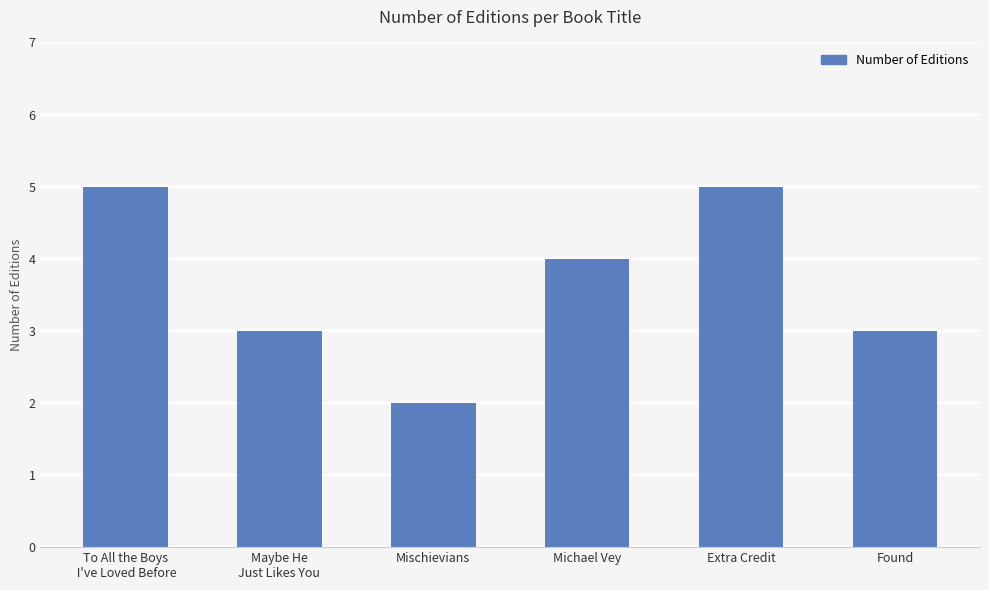

Are the bars grouped side by side (vs. stacked)?

No